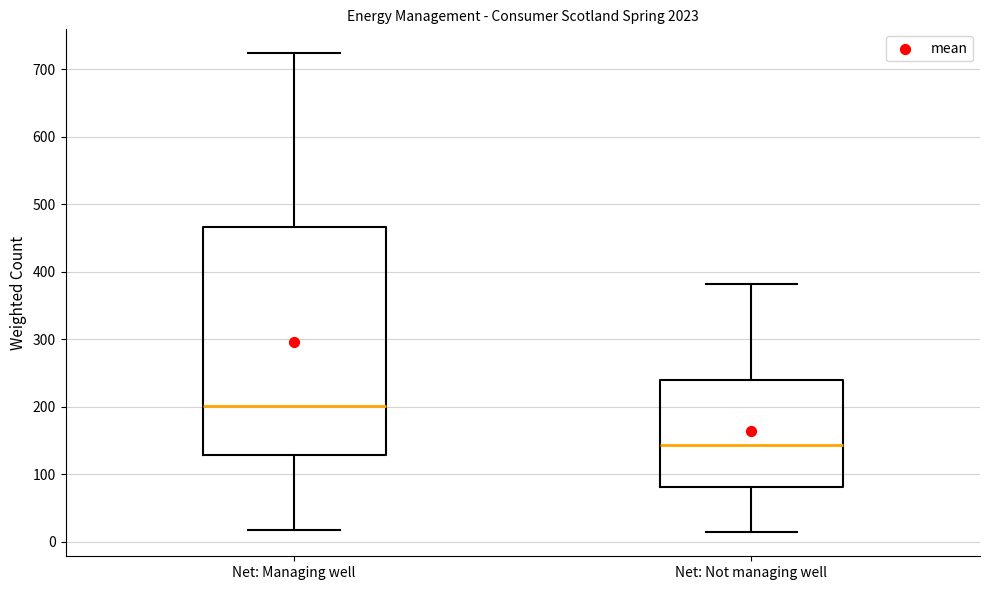

Reading left to right, read every box against the y-axis: the position of its median line, the range the box covers, and the ends of its whiskers. The values are not printed on the chart, so give them approximately, as read against the axis.

Net: Managing well: median 200, box 130 to 470, whiskers 20 to 720
Net: Not managing well: median 140, box 80 to 240, whiskers 10 to 380